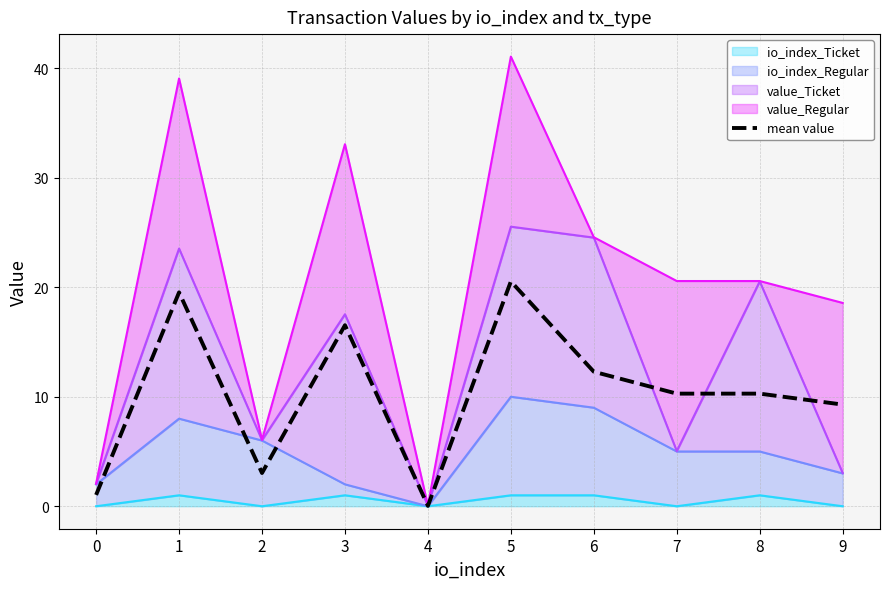

Reading left to right, transcribe all the data shown in this chart.

0=1.0	1=19.5	2=3.0	3=16.5	4=0.0	5=20.5	6=12.3	7=10.3	8=10.3	9=9.3